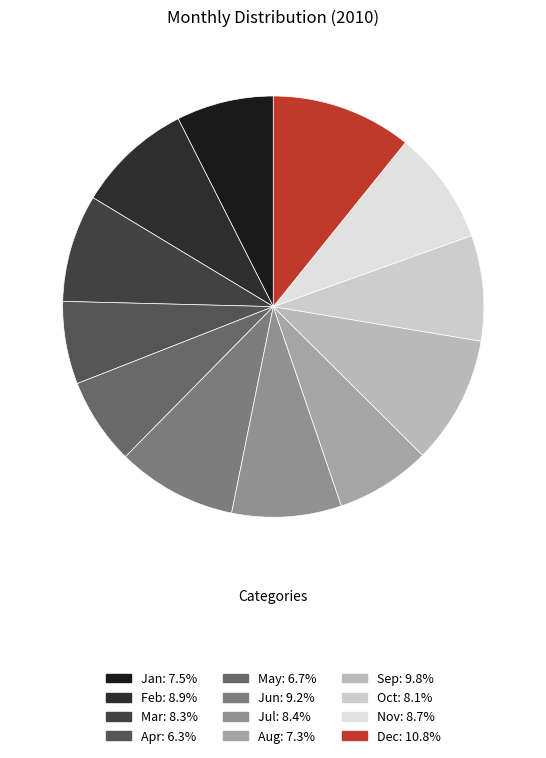

True or false: Feb accounts for 18% of the total.

False